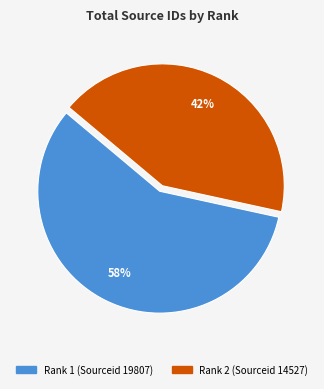

Do Rank 2 (Sourceid 14527) and Rank 1 (Sourceid 19807) together represent more than half of the pie?

Yes